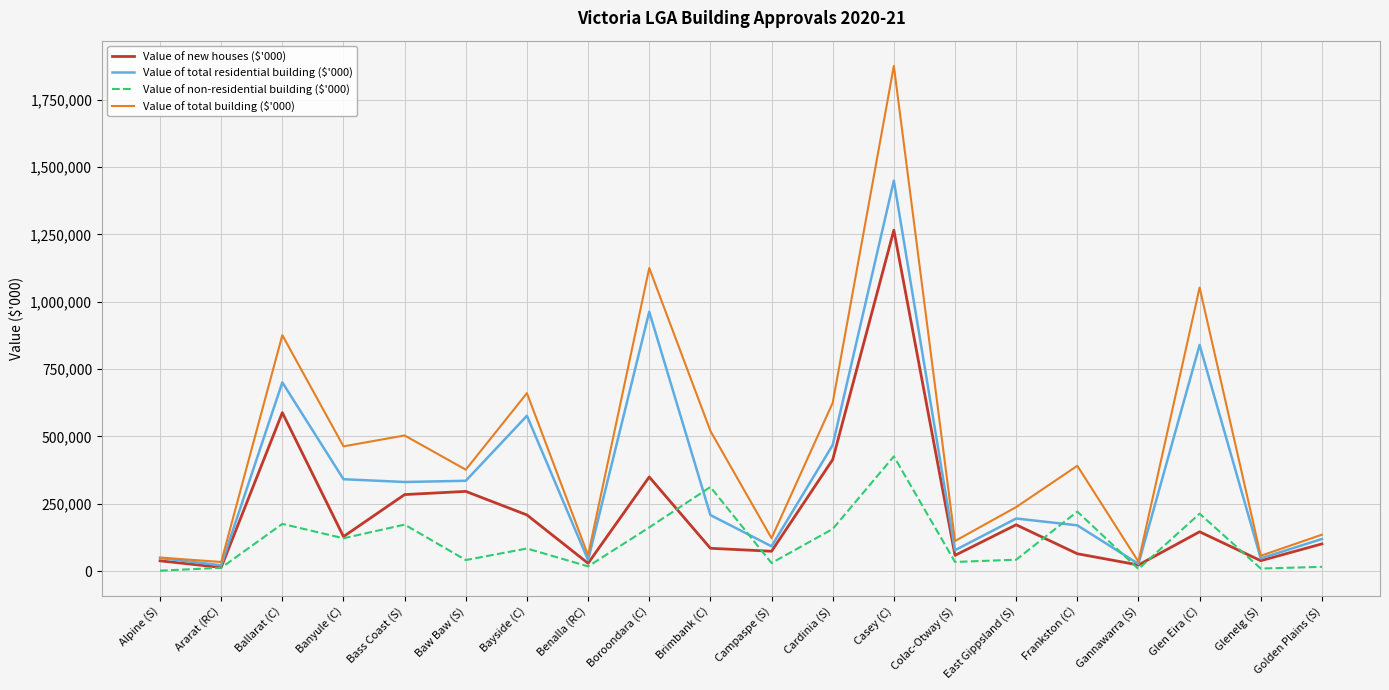

How many distinct data groups are displayed?

4